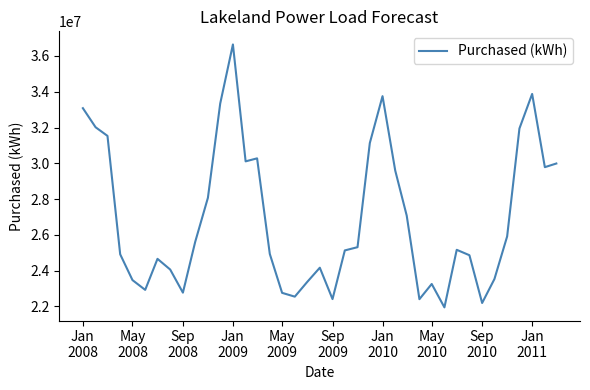

What is the minimum value shown in the chart?

21940477.3